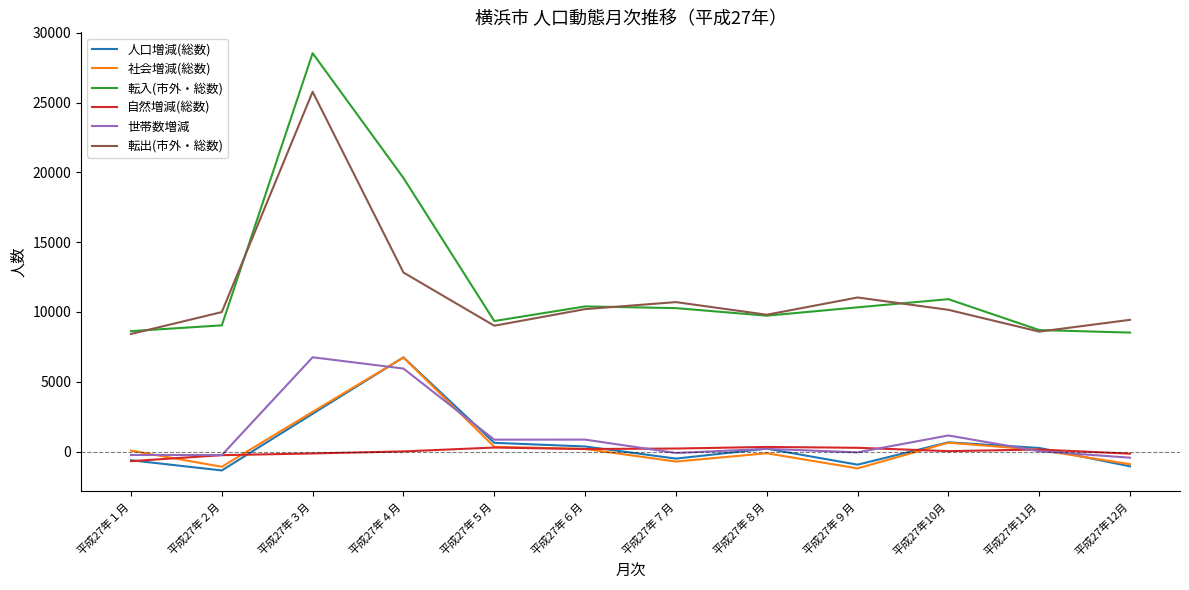

Where is the first local maximum for 転入(市外・総数)?

平成27年３月